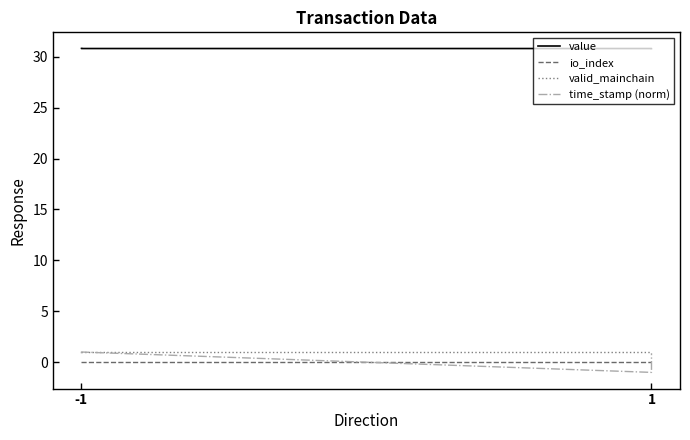

Is this an area chart (filled region under the line)?

No